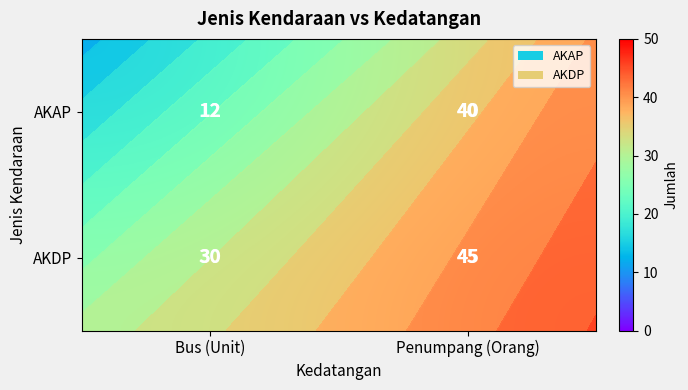

What value does the AKDP series have at Penumpang (Orang), to the nearest 10?

40